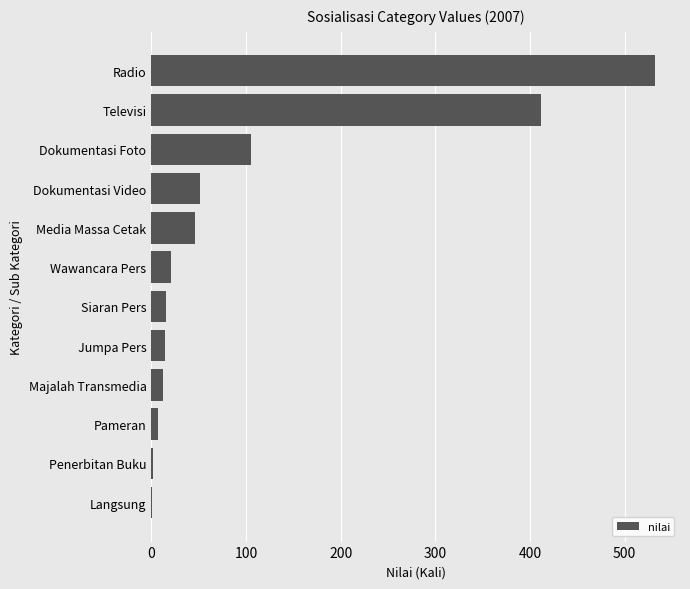

True or false: the data shows 634 at Televisi.

False